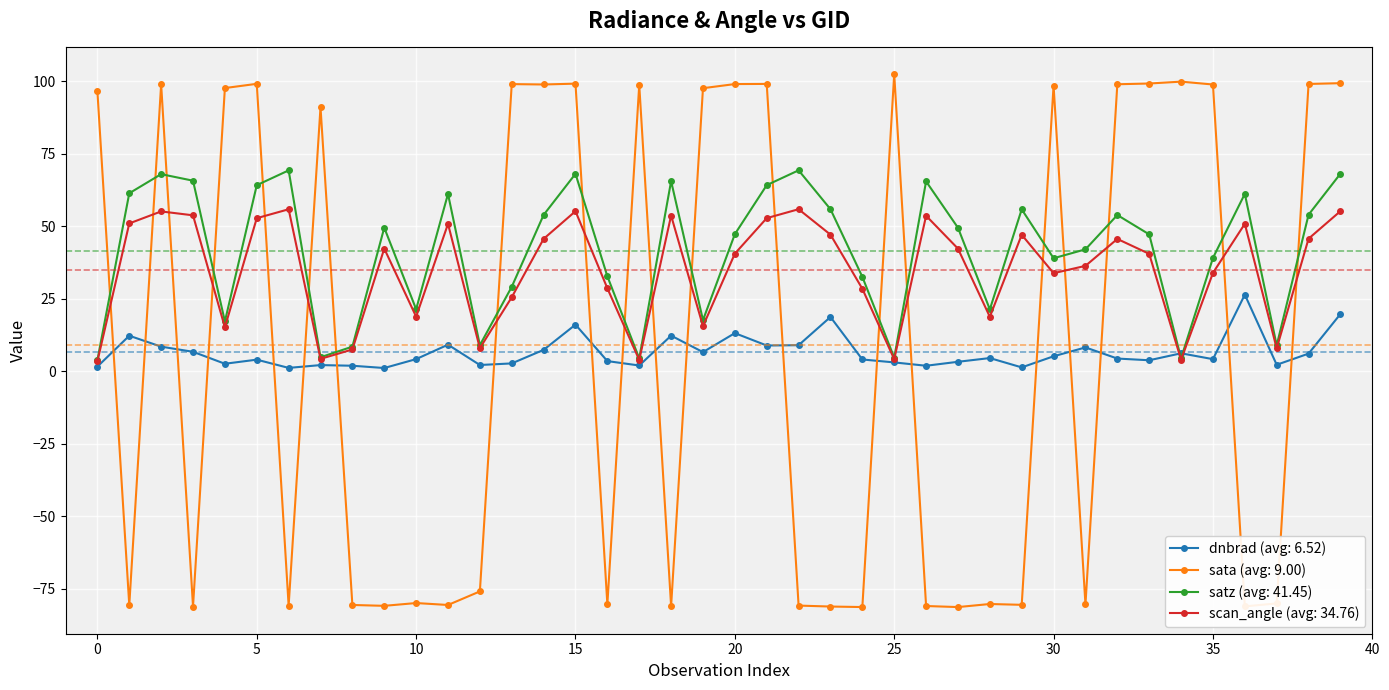

True or false: sata (avg: 9.00) and scan_angle (avg: 34.76) cross at least once.

True